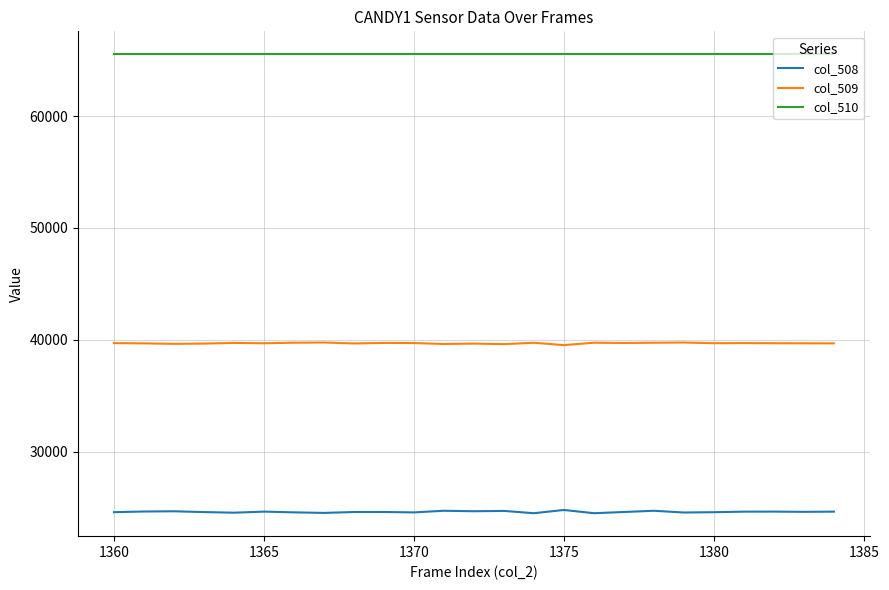

True or false: col_508 and col_509 cross at least once.

False